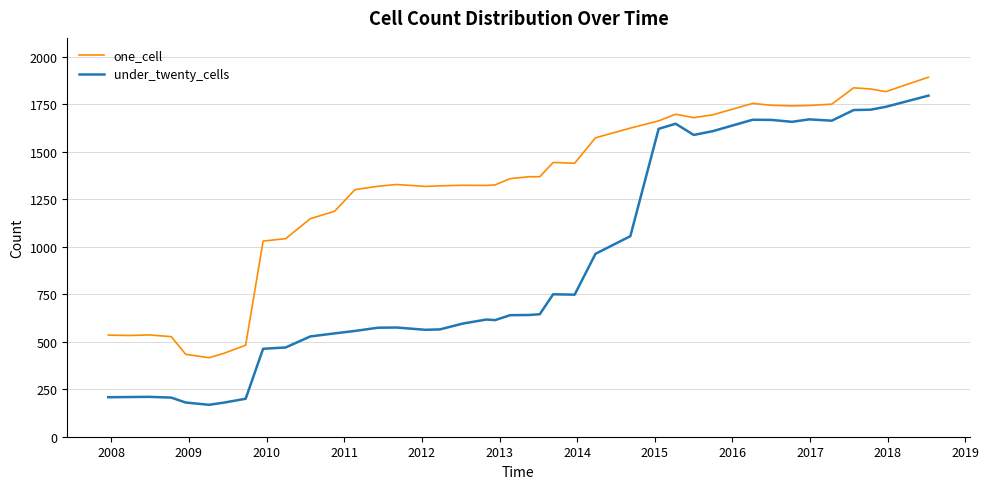

True or false: under_twenty_cells and one_cell intersect in this chart.

False